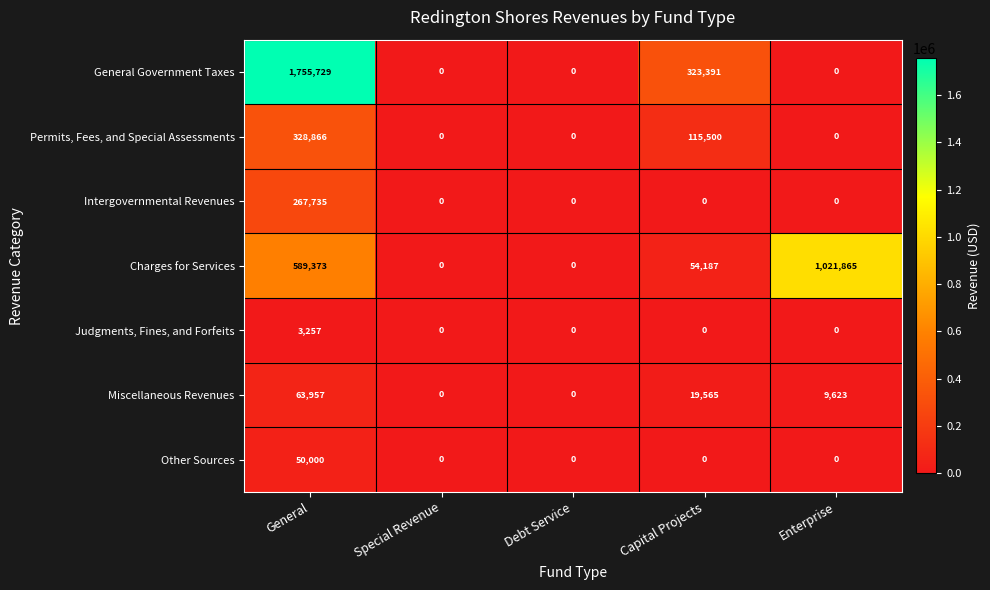

True or false: General Government Taxes has a value of 1755729 at General.

True